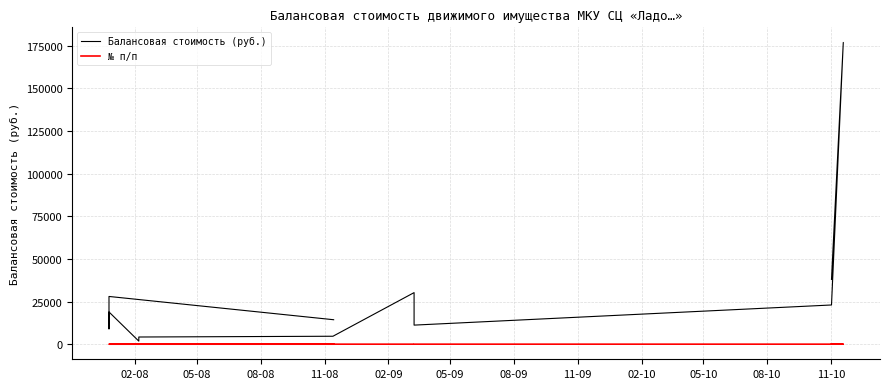

Which series has the largest total across all categories?

Балансовая стоимость (руб.)